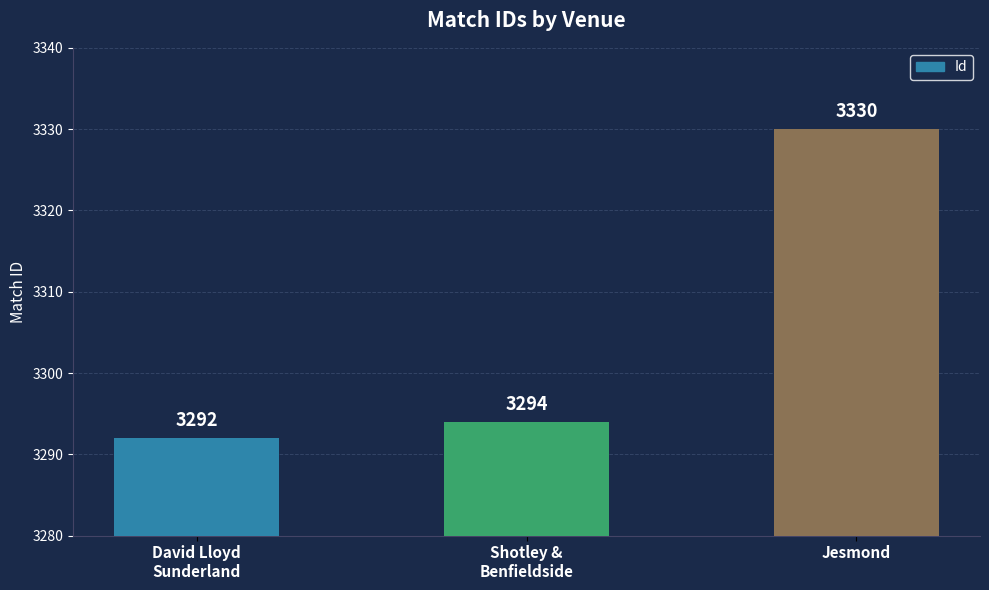

Rank the categories by value from lowest to highest.

David Lloyd
Sunderland, Shotley &
Benfieldside, Jesmond